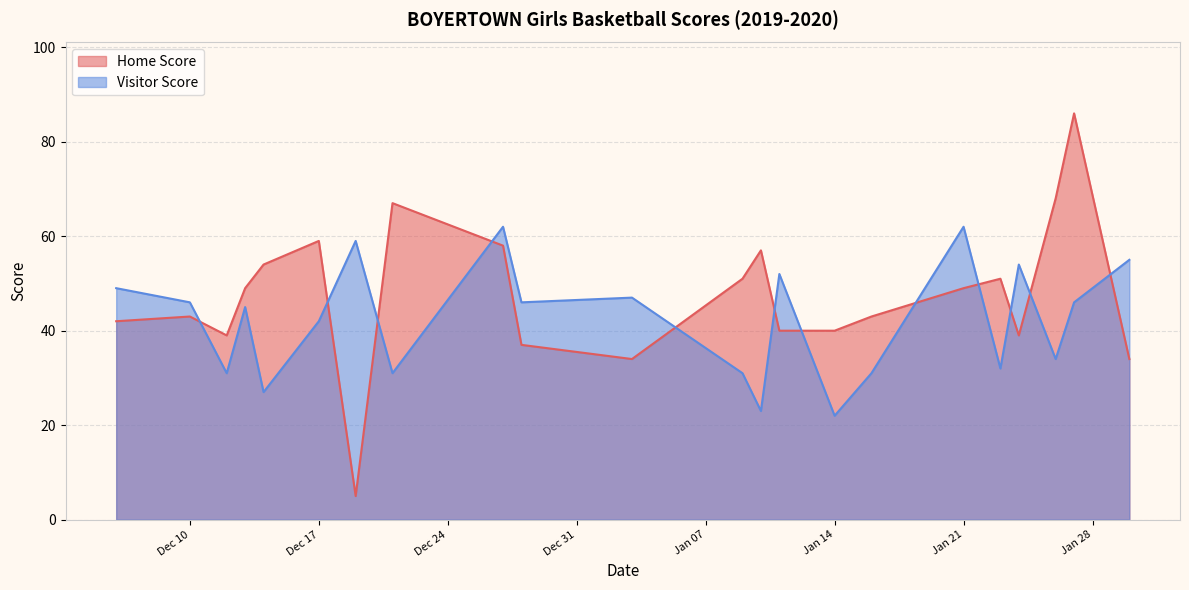

What is the difference between the maximum and minimum values in the Home Score series?

81